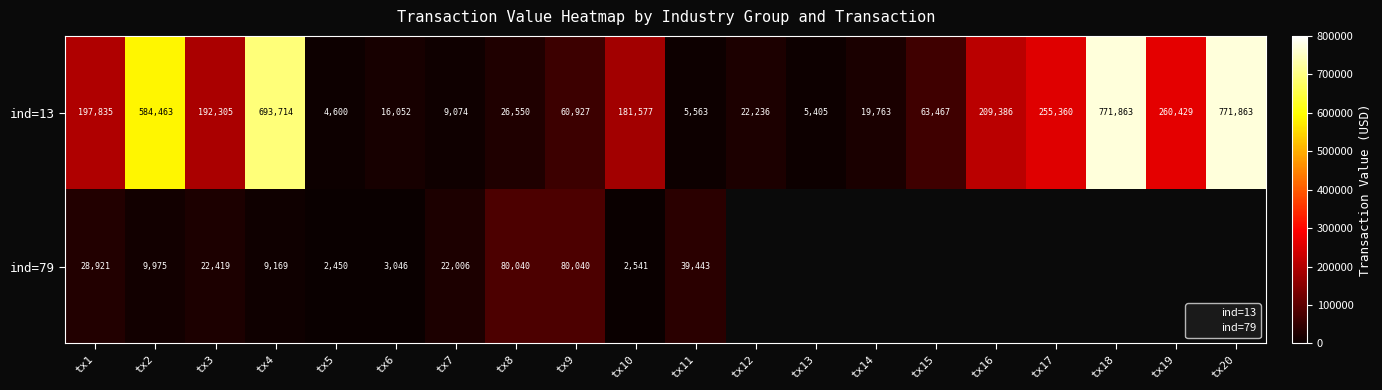

What is the difference between the second highest and second lowest values?

769322